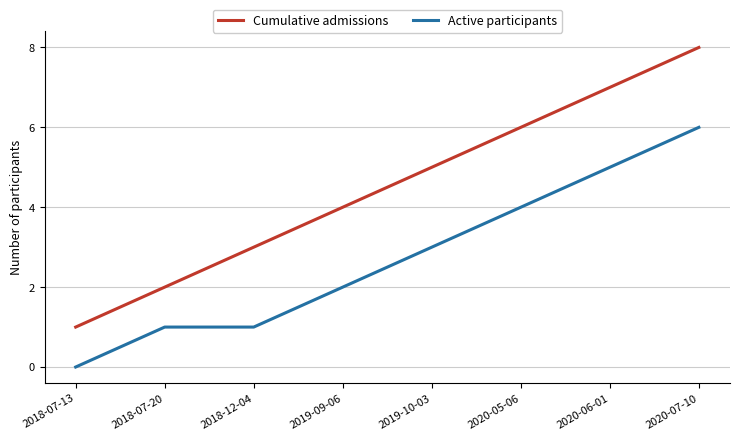

What position from the left is 2019-10-03?

5